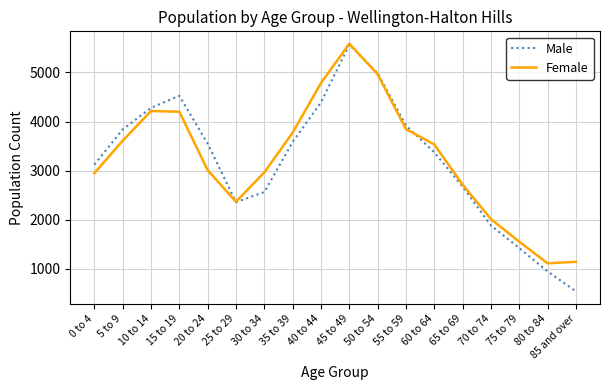

How many lines are shown in the chart?

2